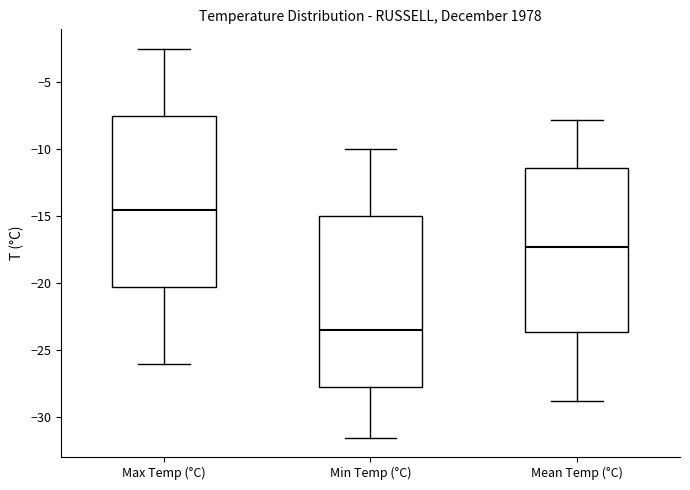

Where is the upper edge of the box for Max Temp (°C) on the y-axis? The values are not printed on the chart, so give them approximately, as read against the axis.

-7.5